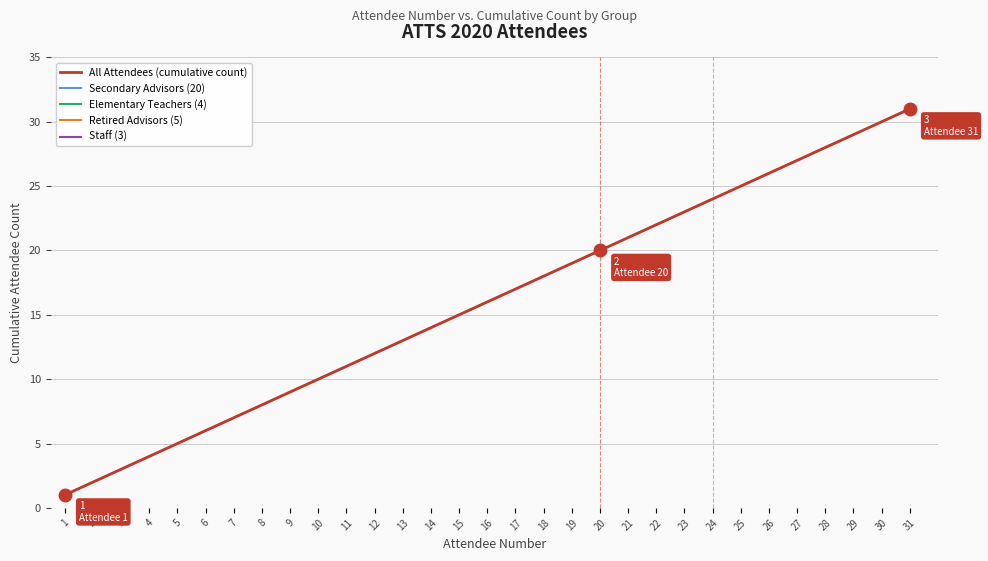

What is the ratio of the value at 7 to the value at 27?

0.3